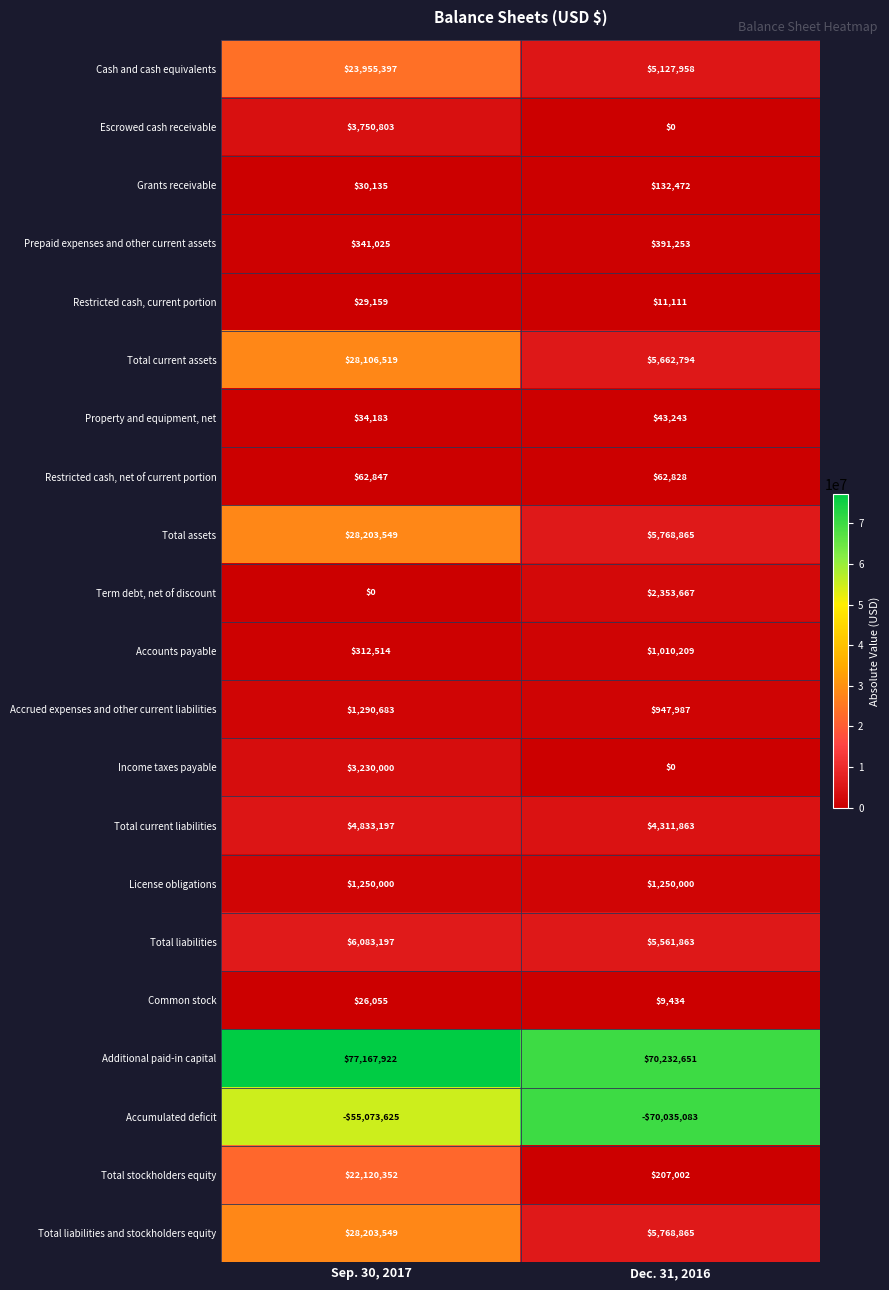

At which label does Total liabilities reach its minimum?

Dec. 31, 2016